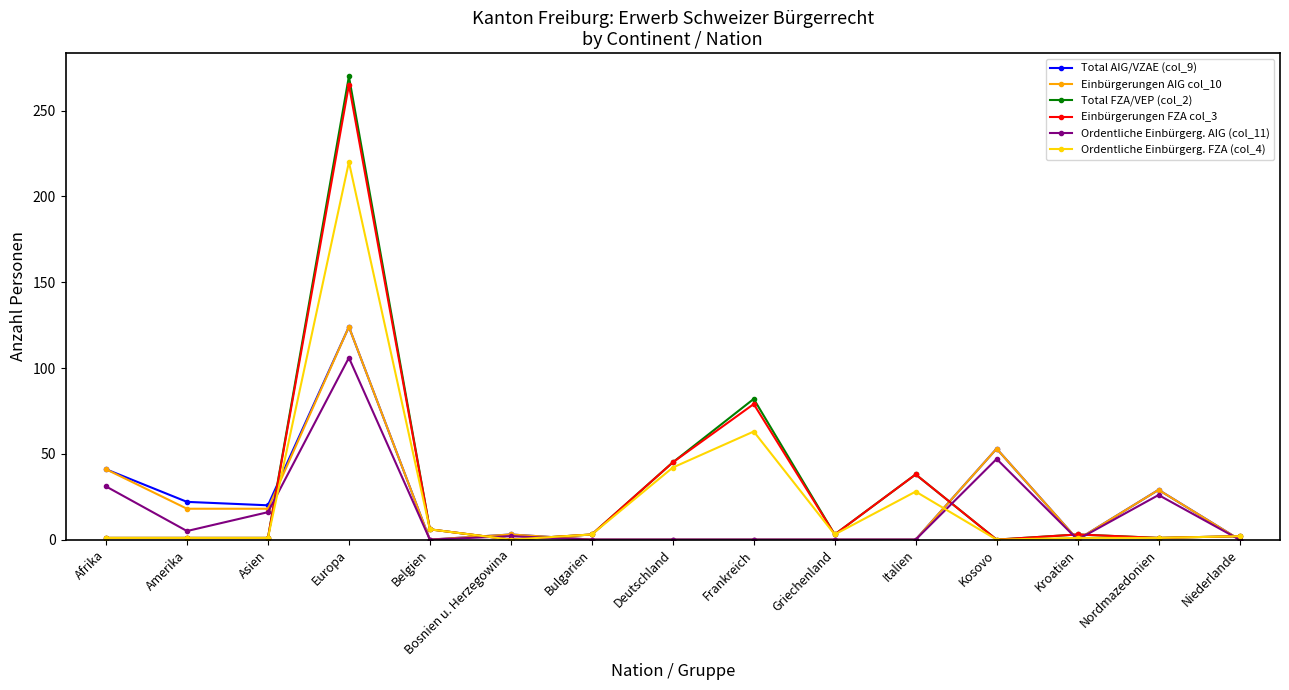

What are all the series names shown in the legend?

Total AIG/VZAE (col_9), Einbürgerungen AIG col_10, Total FZA/VEP (col_2), Einbürgerungen FZA col_3, Ordentliche Einbürgerg. AIG (col_11), Ordentliche Einbürgerg. FZA (col_4)